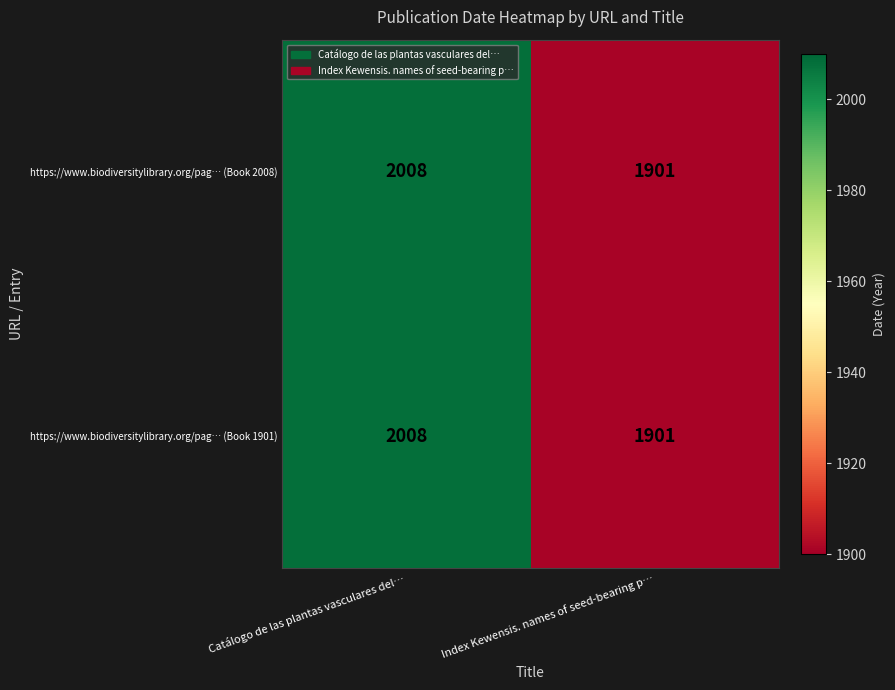

What is the greatest value displayed?

2008